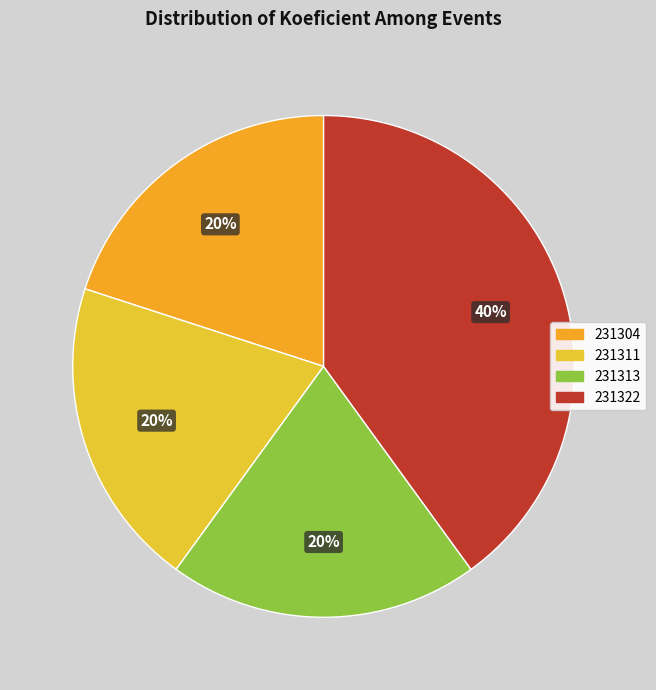

Count the number of slices in the pie.

4